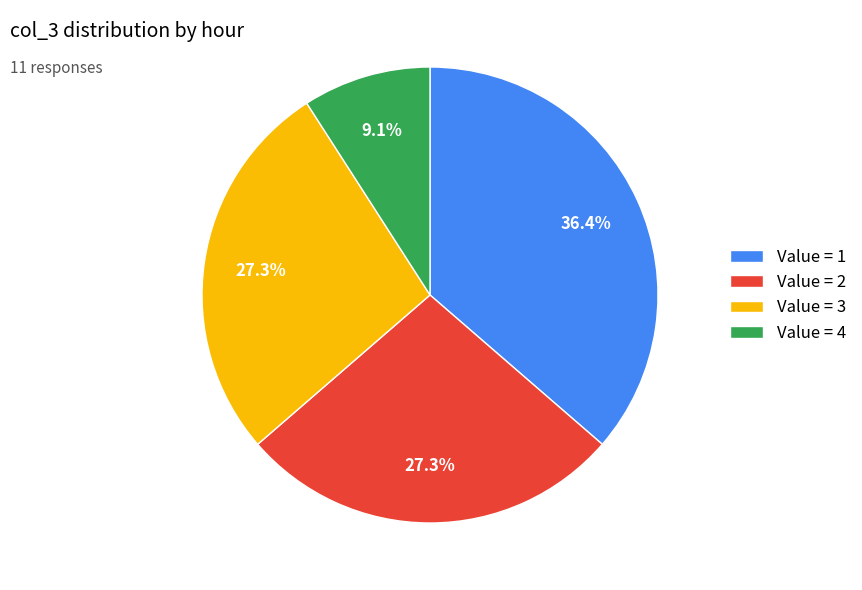

To the nearest percent, what is the difference between the largest and smallest slice percentages?

27%